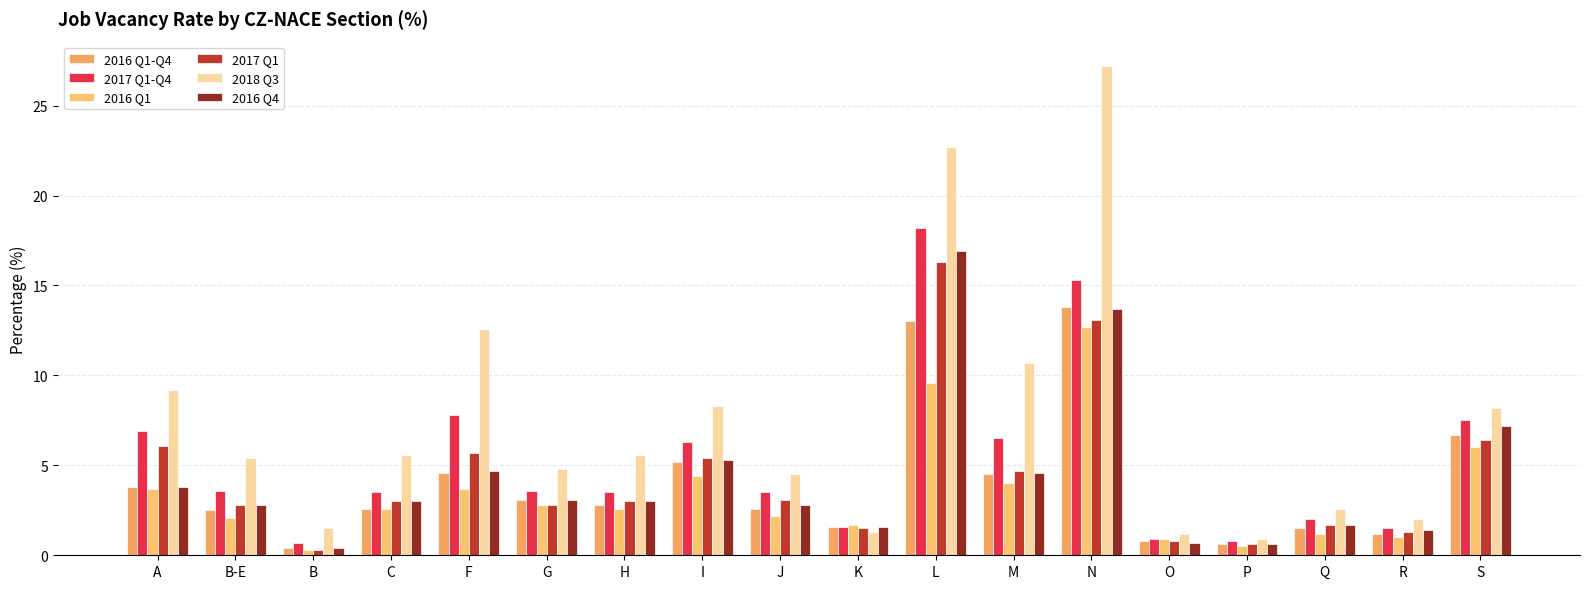

Is it true that 2017 Q1-Q4 equals 0.8 at P?

True